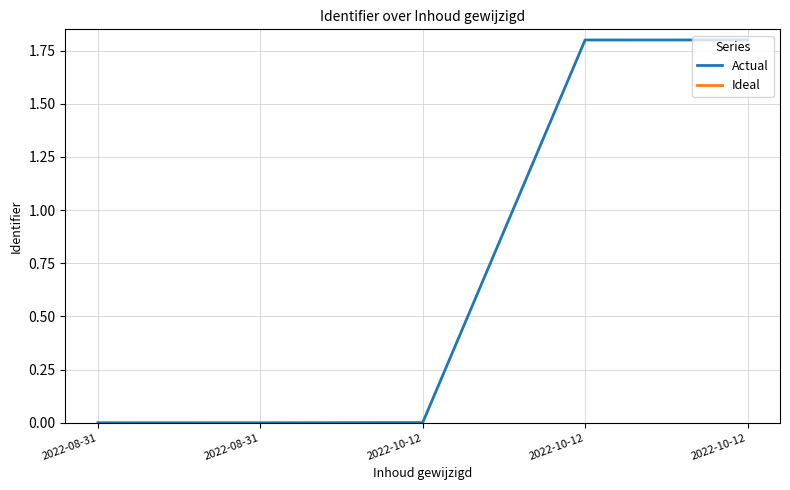

Which has a higher value, 2022-08-31 or 2022-10-12?

2022-10-12